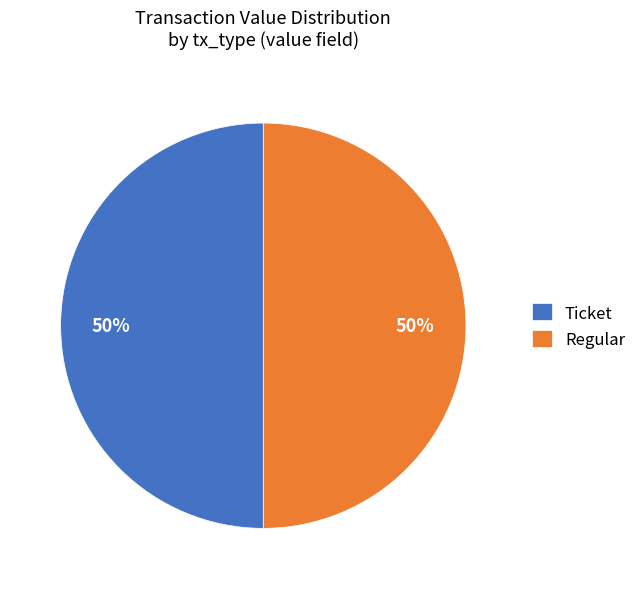

The Ticket slice represents 50% of the pie. True or false?

True